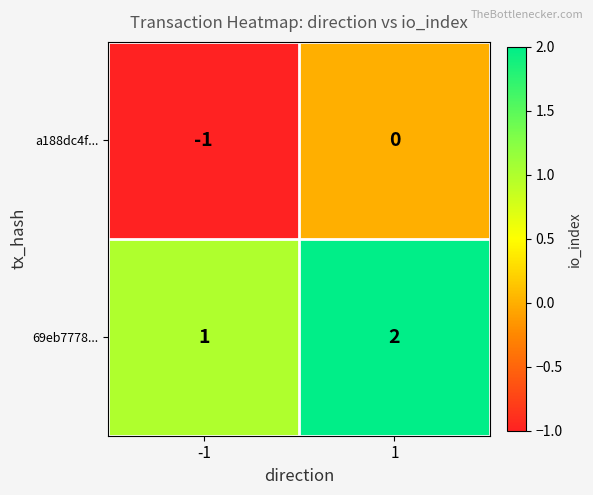

Rank the categories by 69eb7778... value from highest to lowest.

1, -1